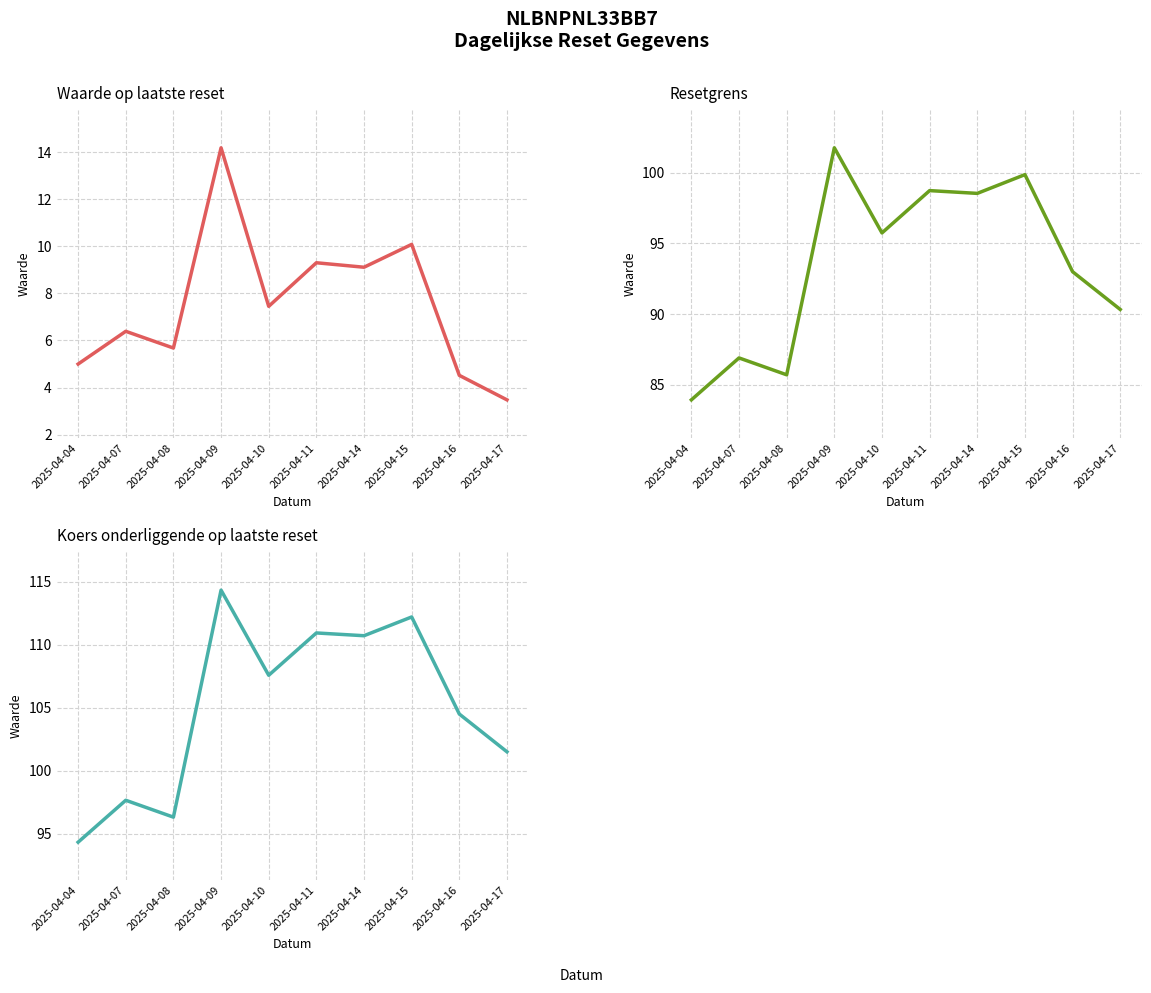

What are all the series names shown in the legend?

Waarde op laatste reset, Resetgrens, Koers onderliggende op laatste reset